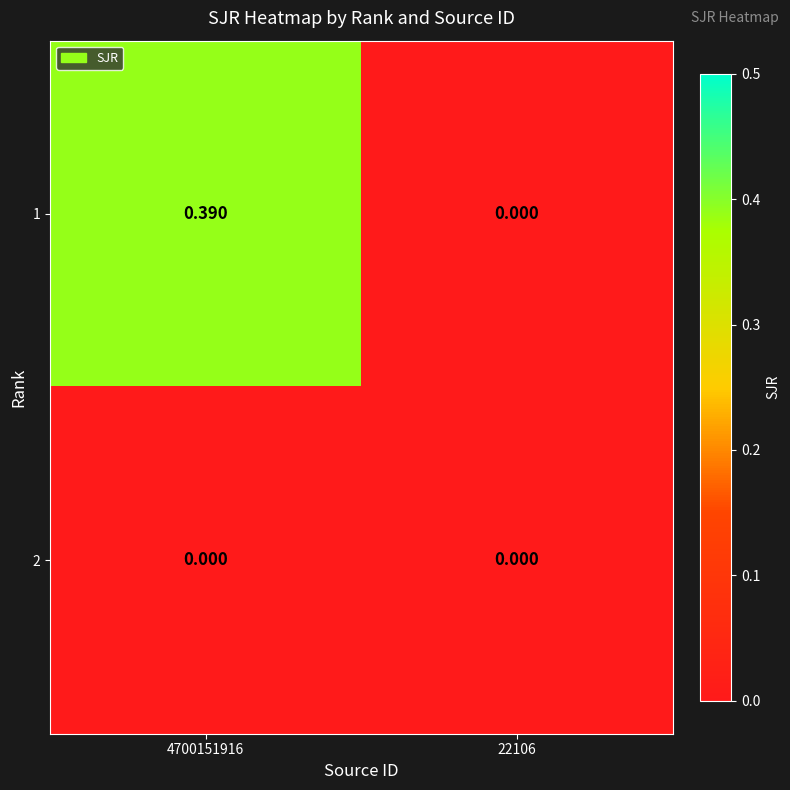

Which has a higher value, 4700151916 or 22106?

4700151916